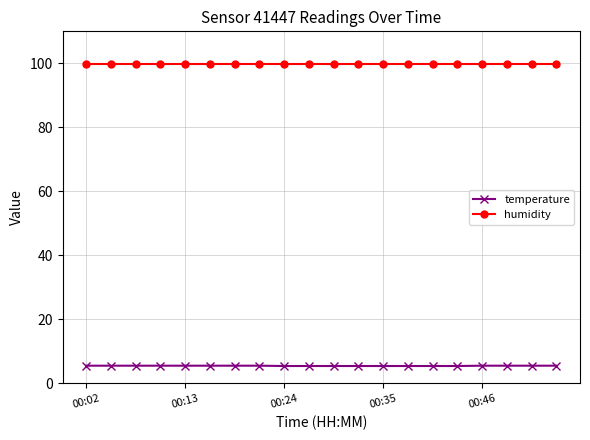

List the series in order of their overall mean, highest first.

humidity, temperature